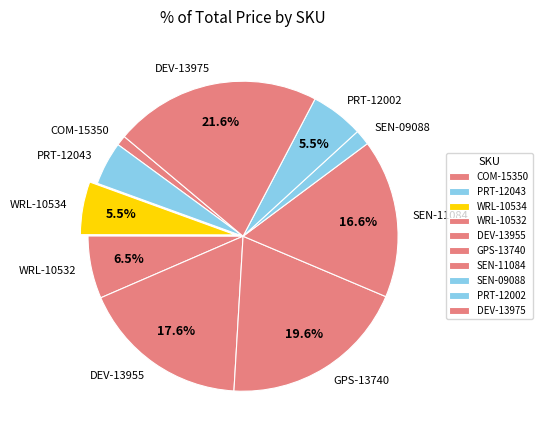

The GPS-13740 slice represents 6% of the pie. True or false?

False